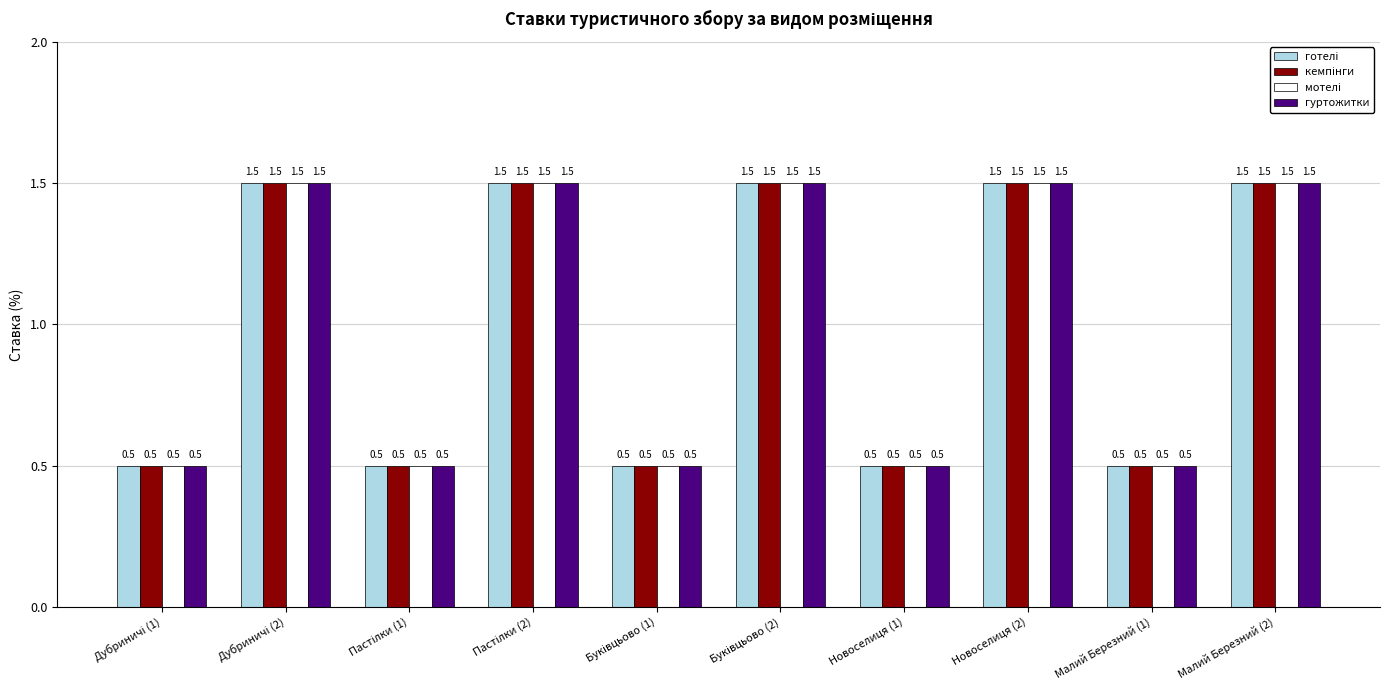

True or false: гуртожитки has a value of 0.9 at Малий Березний (2).

False